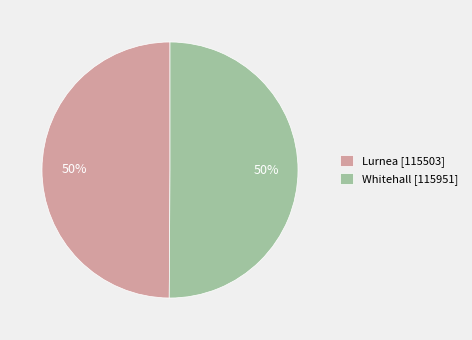

What is the ratio of the value at Whitehall [115951] to the value at Lurnea [115503]?

1.0